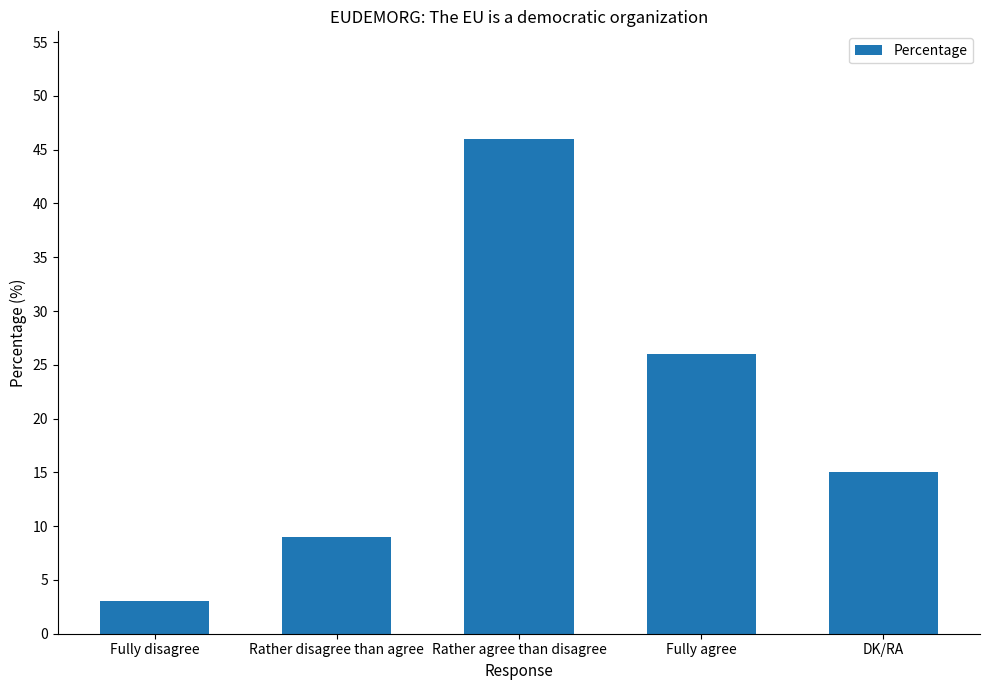

Read the value at Rather agree than disagree, to the nearest 5.

45